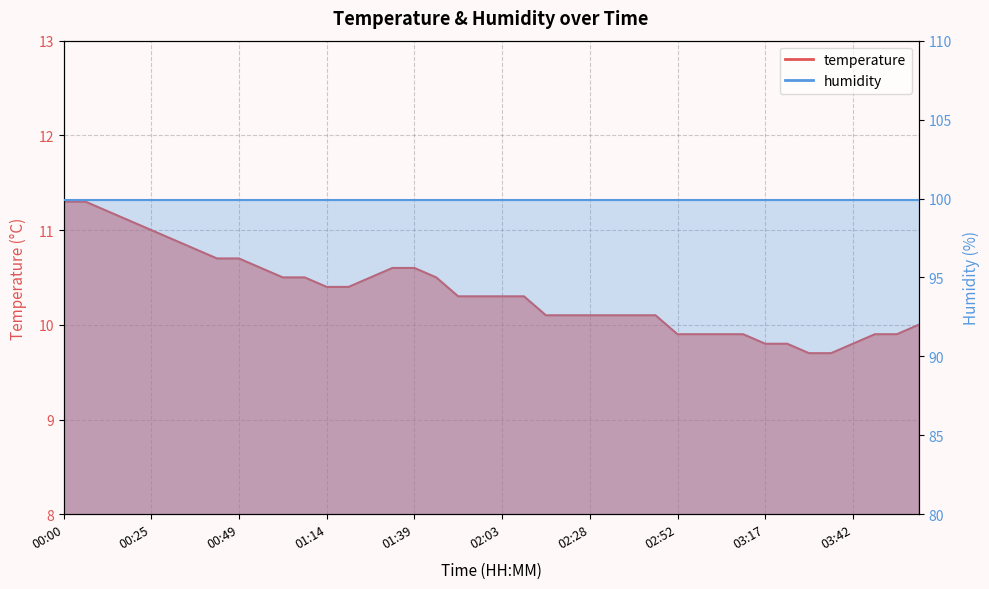

What is the smallest value displayed?

9.7